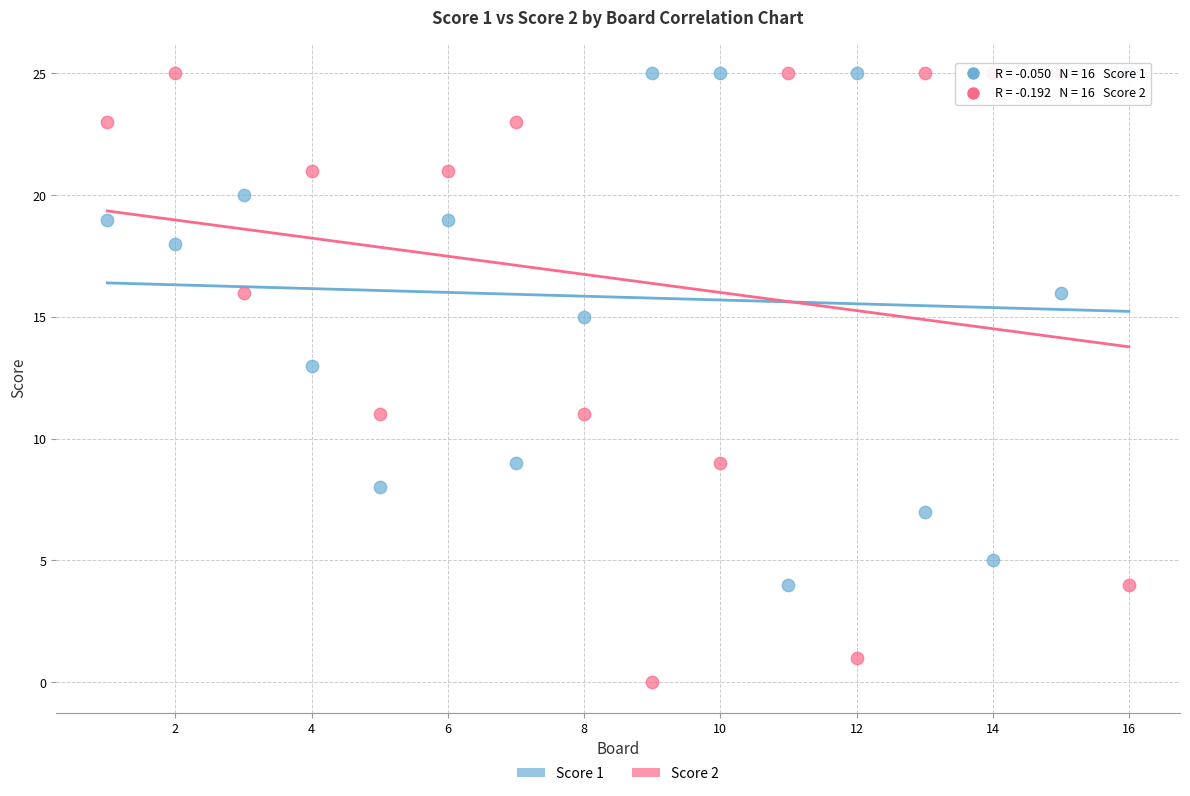

Which series has the widest spread of Y values?

Score 2